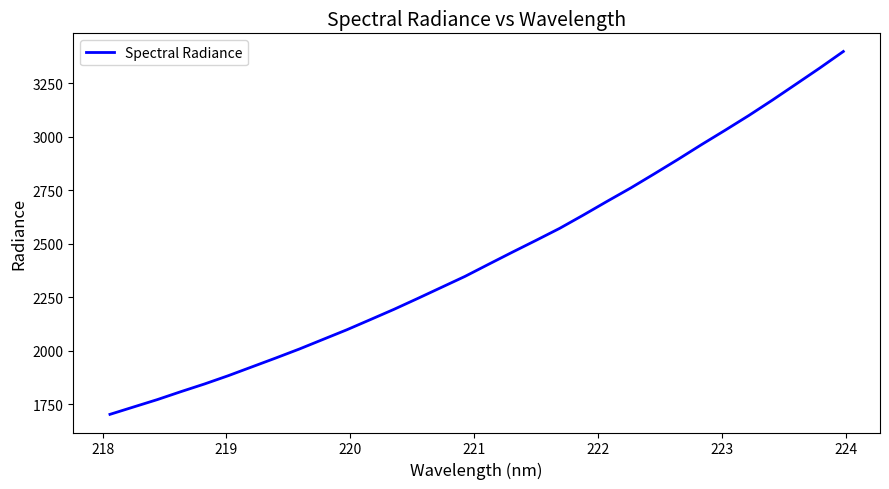

What is the minimum value shown in the chart?

1702.9